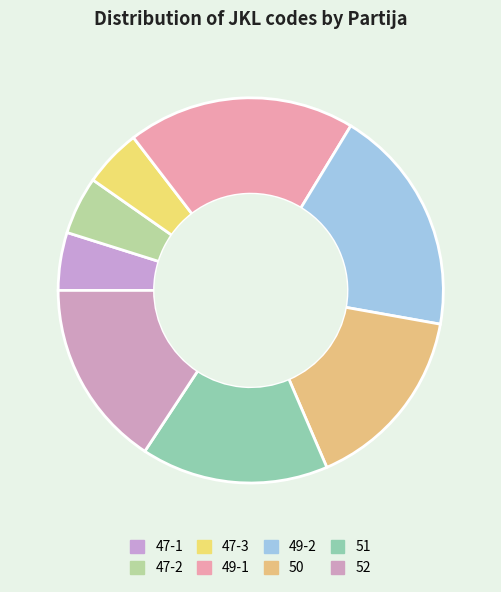

Is it true that 47-2 is 5% of the pie?

True